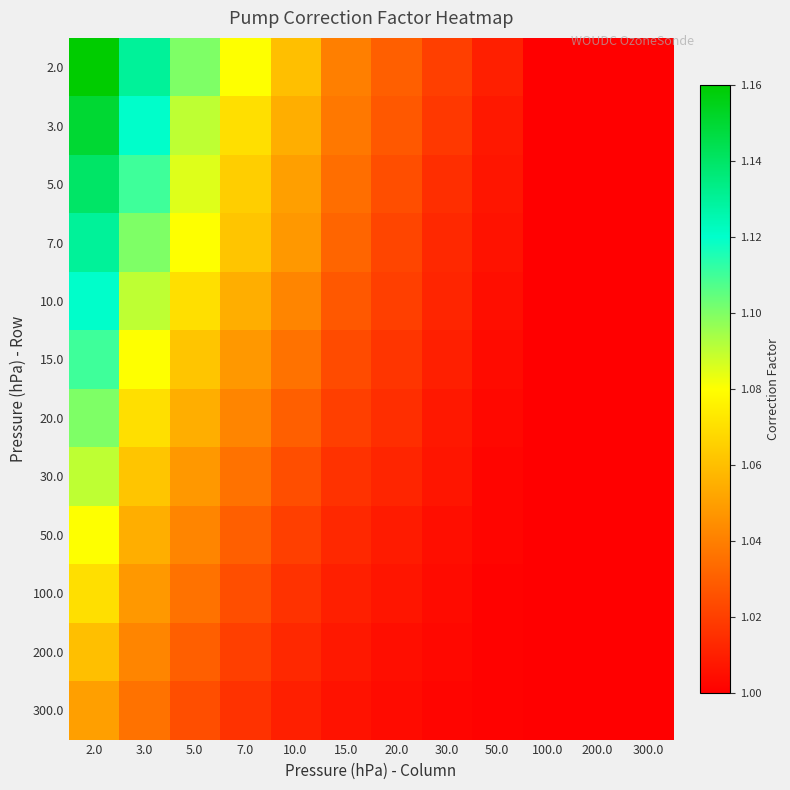

Reading left to right, list all the values displayed in this chart.

2.0: 2.0=1.2	3.0=1.1	5.0=1.1	7.0=1.1	10.0=1.1	15.0=1.0	20.0=1.0	30.0=1.0	50.0=1.0	100.0=1.0	200.0=1.0	300.0=1.0
3.0: 2.0=1.1	3.0=1.1	5.0=1.1	7.0=1.1	10.0=1.1	15.0=1.0	20.0=1.0	30.0=1.0	50.0=1.0	100.0=1.0	200.0=1.0	300.0=1.0
5.0: 2.0=1.1	3.0=1.1	5.0=1.1	7.0=1.1	10.0=1.1	15.0=1.0	20.0=1.0	30.0=1.0	50.0=1.0	100.0=1.0	200.0=1.0	300.0=1.0
7.0: 2.0=1.1	3.0=1.1	5.0=1.1	7.0=1.1	10.0=1.0	15.0=1.0	20.0=1.0	30.0=1.0	50.0=1.0	100.0=1.0	200.0=1.0	300.0=1.0
10.0: 2.0=1.1	3.0=1.1	5.0=1.1	7.0=1.1	10.0=1.0	15.0=1.0	20.0=1.0	30.0=1.0	50.0=1.0	100.0=1.0	200.0=1.0	300.0=1.0
15.0: 2.0=1.1	3.0=1.1	5.0=1.1	7.0=1.0	10.0=1.0	15.0=1.0	20.0=1.0	30.0=1.0	50.0=1.0	100.0=1.0	200.0=1.0	300.0=1.0
20.0: 2.0=1.1	3.0=1.1	5.0=1.1	7.0=1.0	10.0=1.0	15.0=1.0	20.0=1.0	30.0=1.0	50.0=1.0	100.0=1.0	200.0=1.0	300.0=1.0
30.0: 2.0=1.1	3.0=1.1	5.0=1.0	7.0=1.0	10.0=1.0	15.0=1.0	20.0=1.0	30.0=1.0	50.0=1.0	100.0=1.0	200.0=1.0	300.0=1.0
50.0: 2.0=1.1	3.0=1.1	5.0=1.0	7.0=1.0	10.0=1.0	15.0=1.0	20.0=1.0	30.0=1.0	50.0=1.0	100.0=1.0	200.0=1.0	300.0=1.0
100.0: 2.0=1.1	3.0=1.0	5.0=1.0	7.0=1.0	10.0=1.0	15.0=1.0	20.0=1.0	30.0=1.0	50.0=1.0	100.0=1.0	200.0=1.0	300.0=1.0
200.0: 2.0=1.1	3.0=1.0	5.0=1.0	7.0=1.0	10.0=1.0	15.0=1.0	20.0=1.0	30.0=1.0	50.0=1.0	100.0=1.0	200.0=1.0	300.0=1.0
300.0: 2.0=1.1	3.0=1.0	5.0=1.0	7.0=1.0	10.0=1.0	15.0=1.0	20.0=1.0	30.0=1.0	50.0=1.0	100.0=1.0	200.0=1.0	300.0=1.0